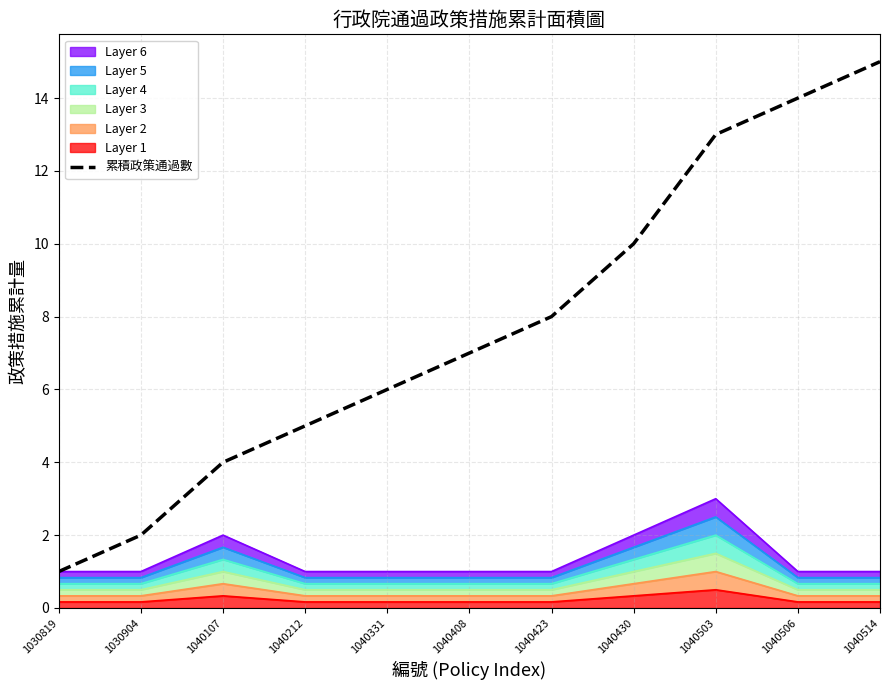

True or false: the data shows 9 at 1040212.

False